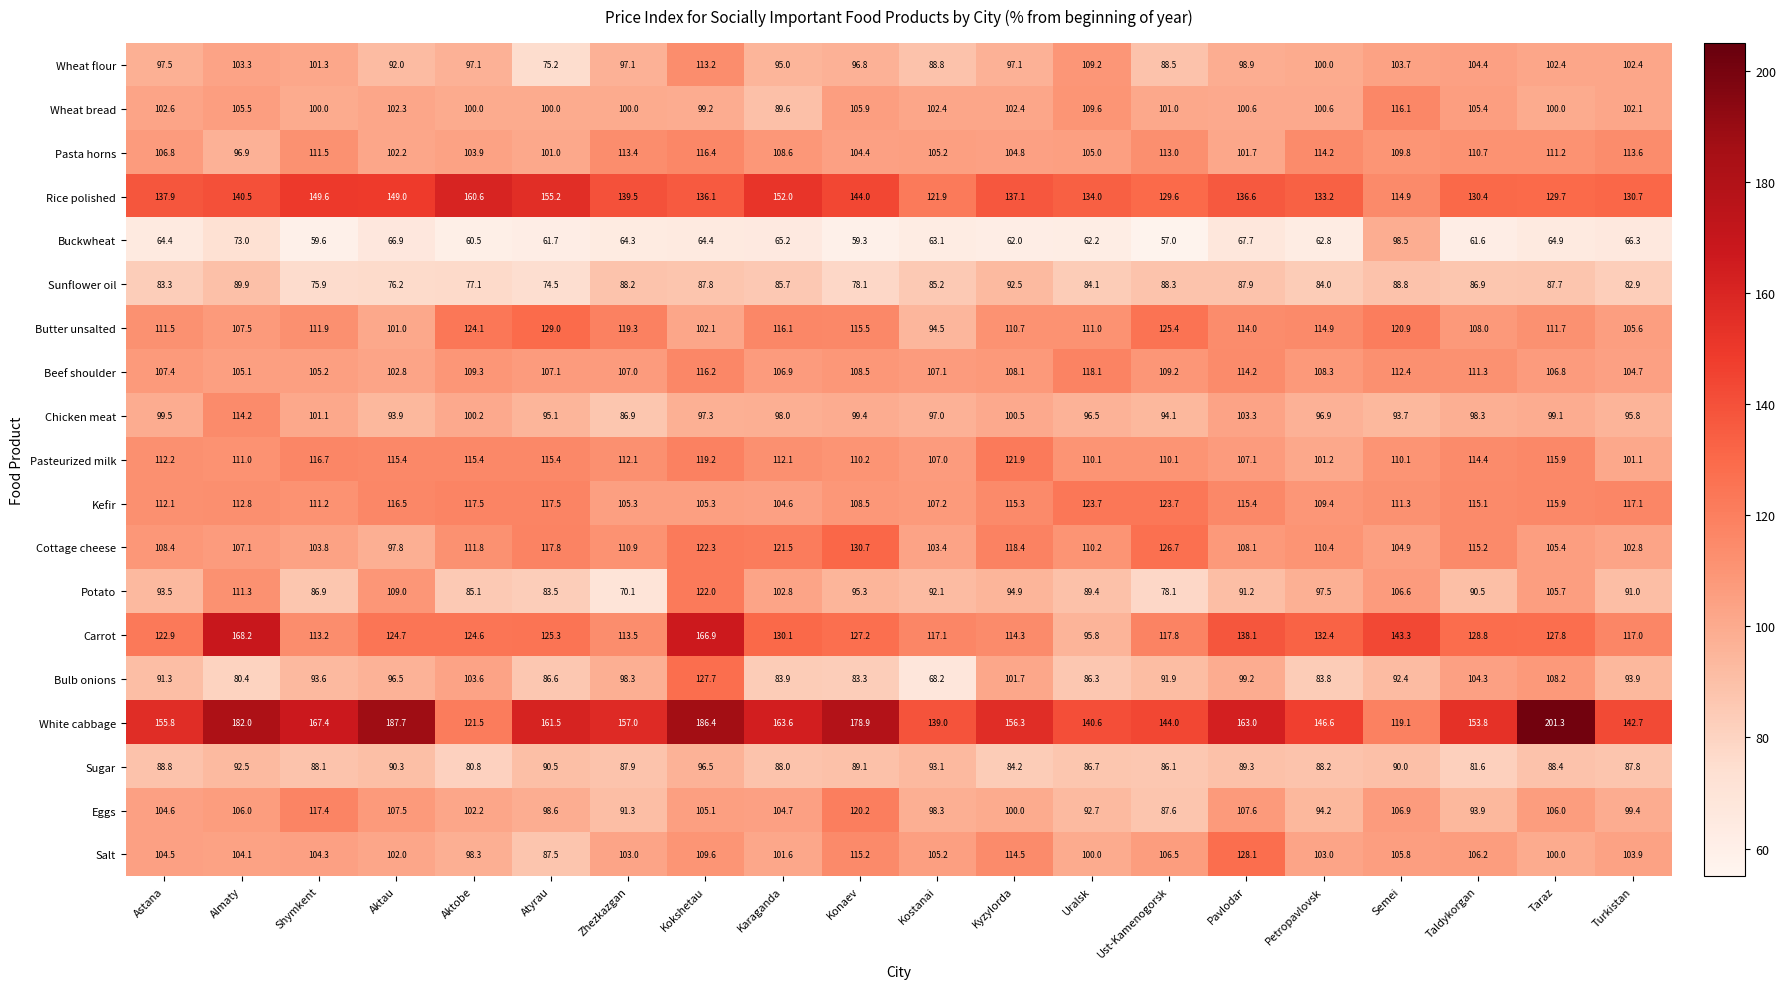

What is the sum of all Eggs values?

2044.2